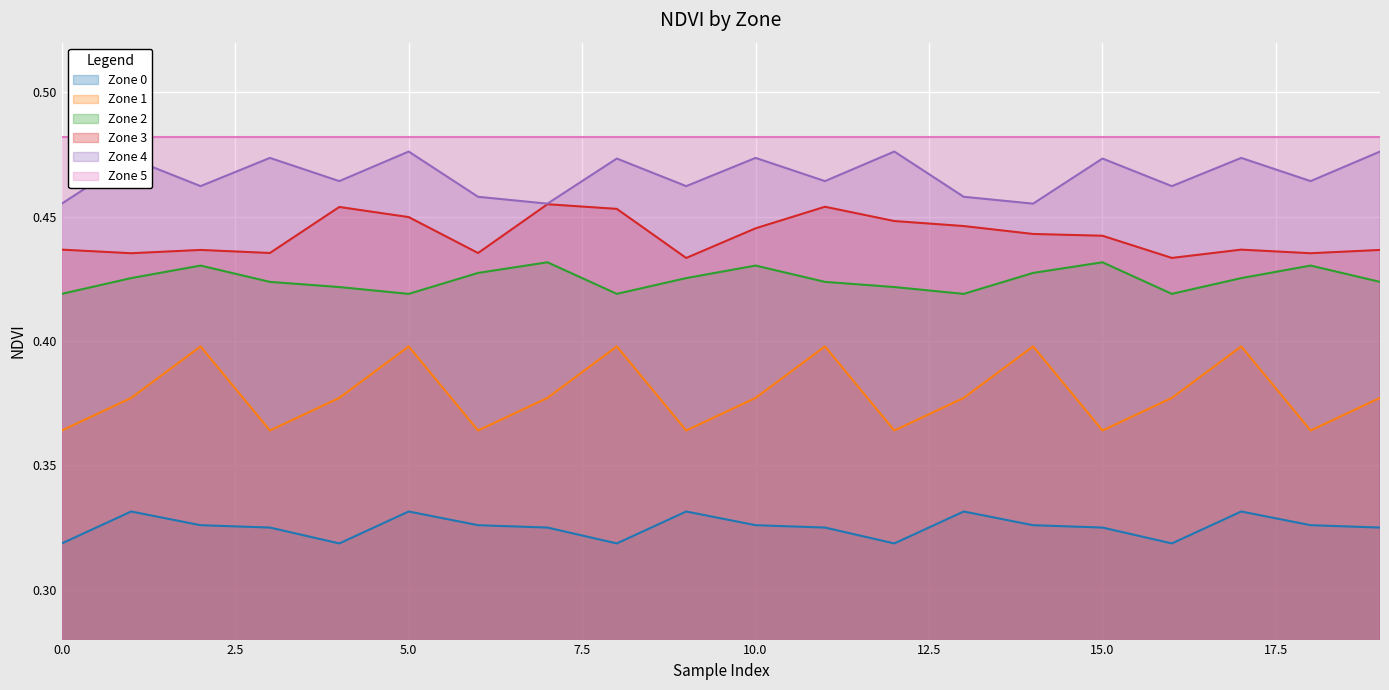

What is the average value of the Zone 1 series?

0.4